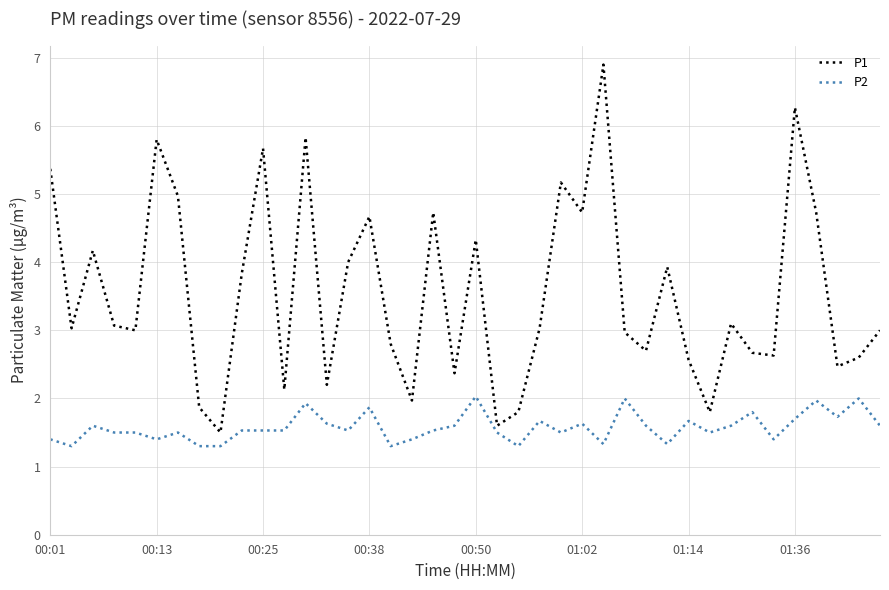

Reading right to left, transcribe all the data shown in this chart.

P1: 3.0	2.6	2.5	4.7	6.3	2.6	2.7	3.1	1.8	2.6	3.9	2.7	3.0	6.9	4.7	5.2	3.0	1.8	1.6	4.3	2.4	4.7	2.0	2.8	4.7	4.0	2.2	5.8	2.1	5.7	3.8	1.5	1.9	5.0	5.8	3.0	3.1	4.2	3.0	5.4
P2: 1.6	2.0	1.7	2.0	1.7	1.4	1.8	1.6	1.5	1.7	1.3	1.6	2.0	1.3	1.6	1.5	1.7	1.3	1.5	2.0	1.6	1.5	1.4	1.3	1.9	1.5	1.6	1.9	1.5	1.5	1.5	1.3	1.3	1.5	1.4	1.5	1.5	1.6	1.3	1.4